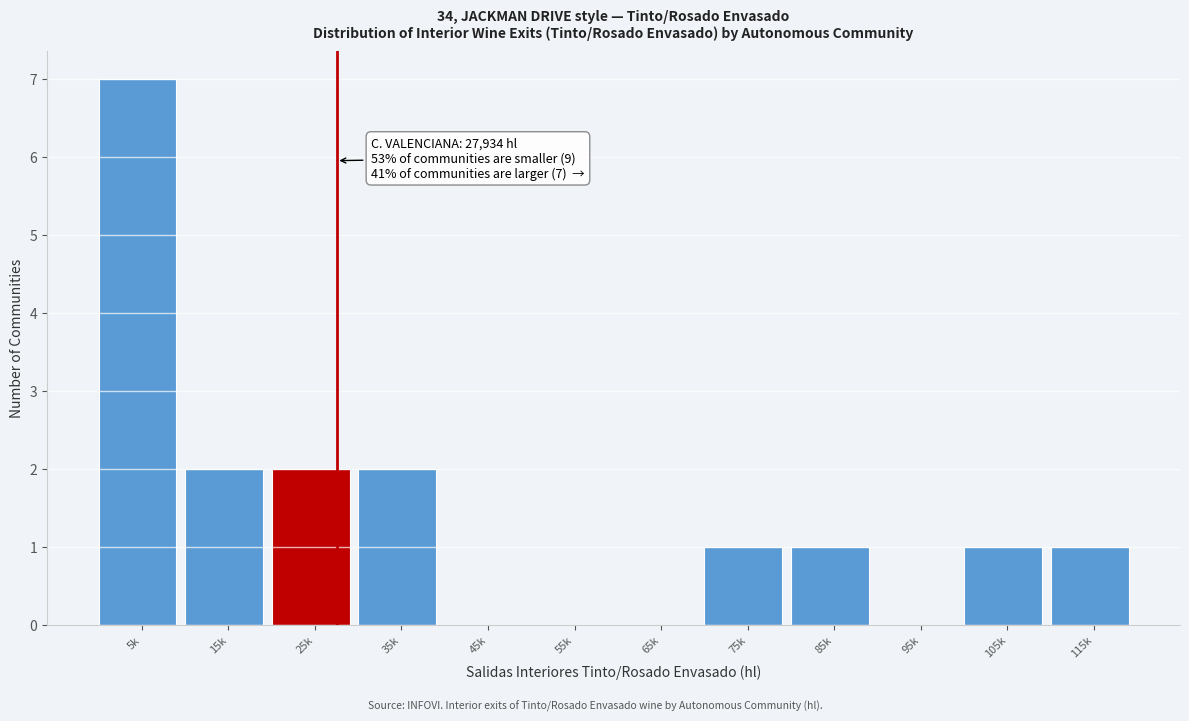

Reading left to right, transcribe all the data shown in this chart.

5k=7	15k=2	25k=2	35k=2	45k=0	55k=0	65k=0	75k=1	85k=1	95k=0	105k=1	115k=1